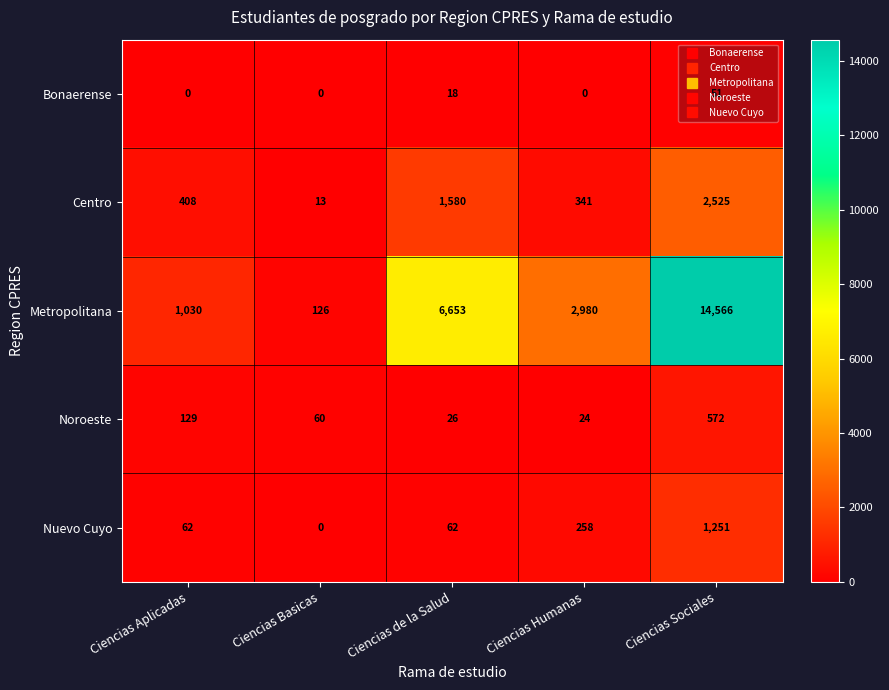

What is the approximate value of Noroeste at Ciencias Basicas, to the nearest 10?

60